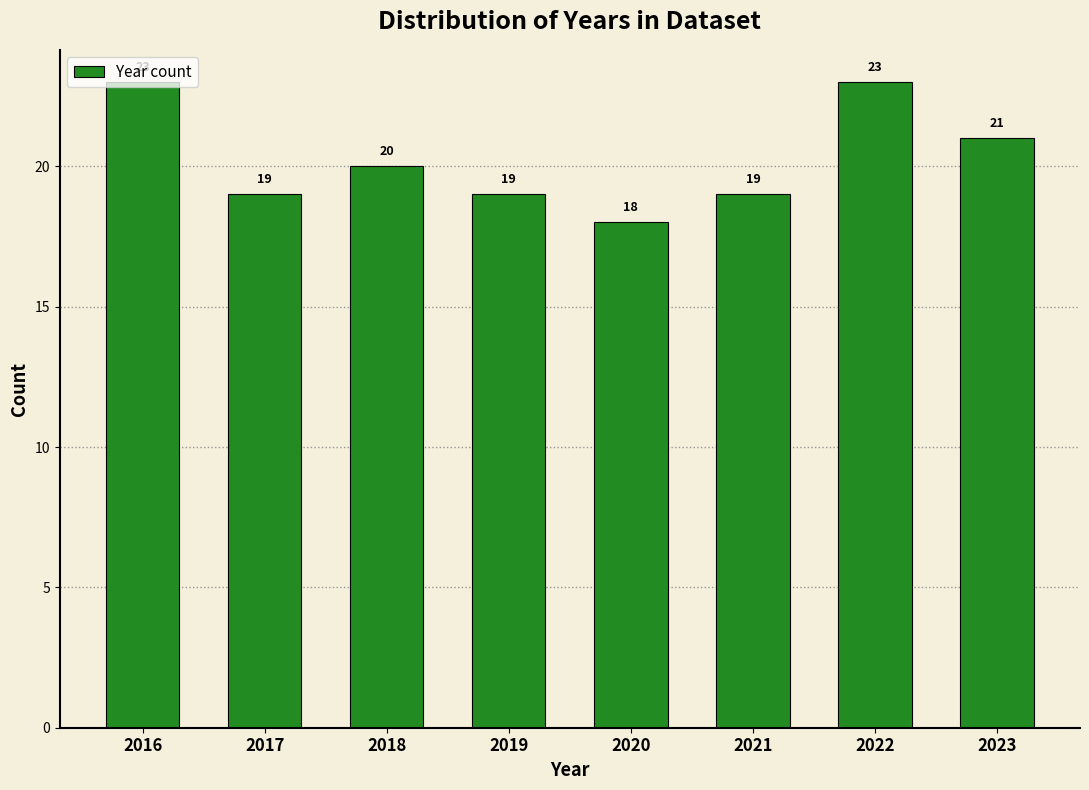

What is the average value?

20